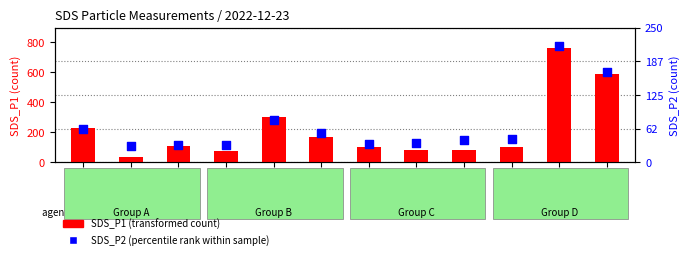

Is the value of SDS_P2 (percentile rank) at 00:21 greater than the value of SDS_P1 (transformed count) at 00:19?

No